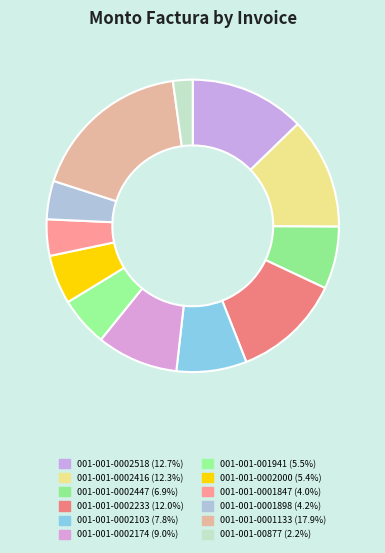

What is the ratio of the value at 001-001-0002447 to the value at 001-001-0002518?

0.5